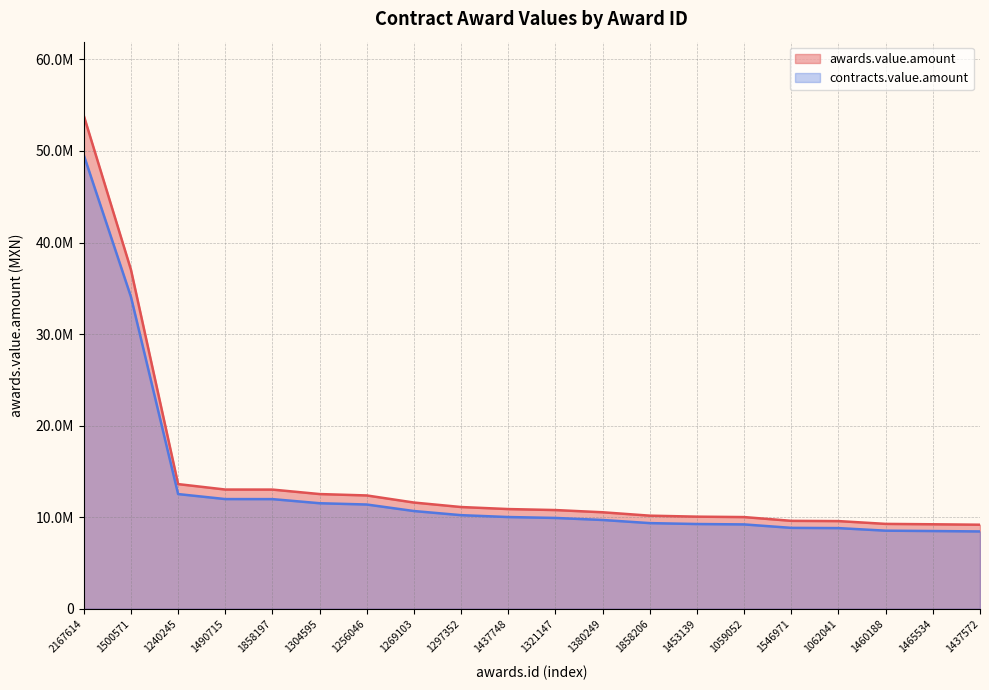

What is the sum of the awards.value.amount values at 1453139 and 1858197?

23068101.4